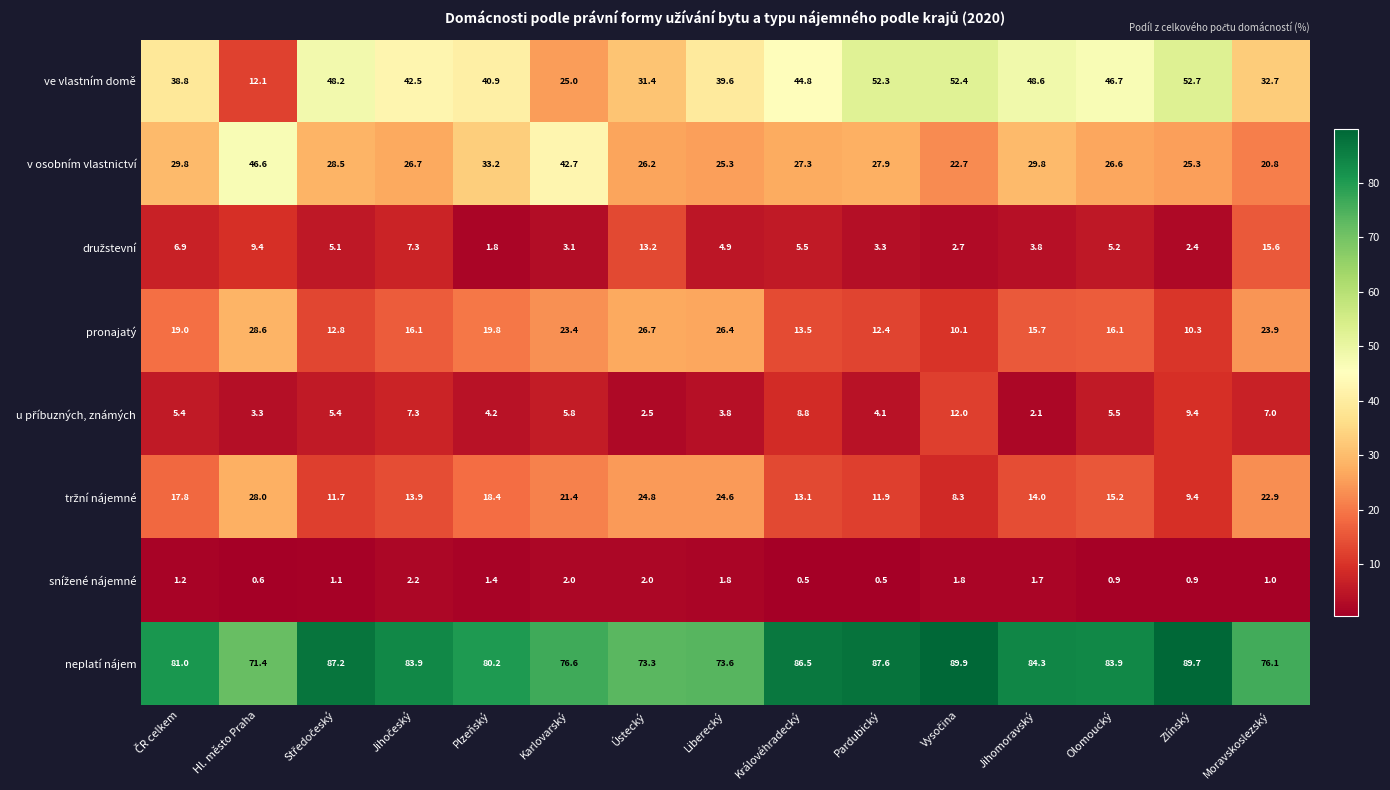

What is the approximate value of v osobním vlastnictví at Ústecký?

26.2